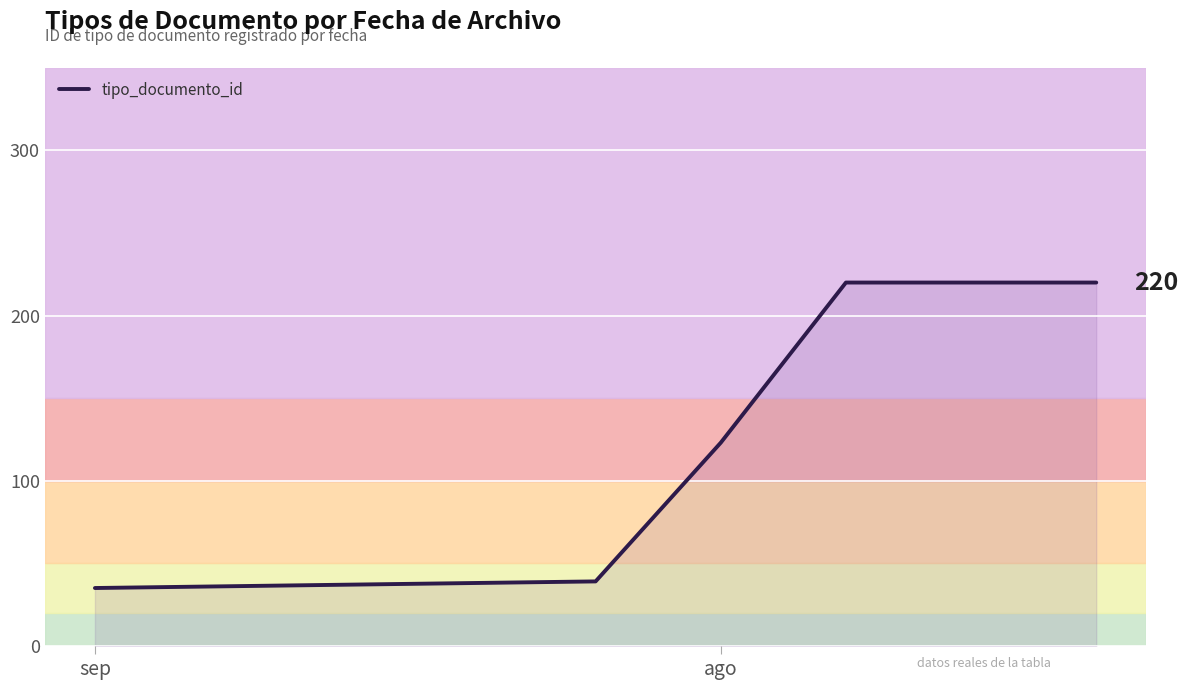

What is the greatest value displayed?

220